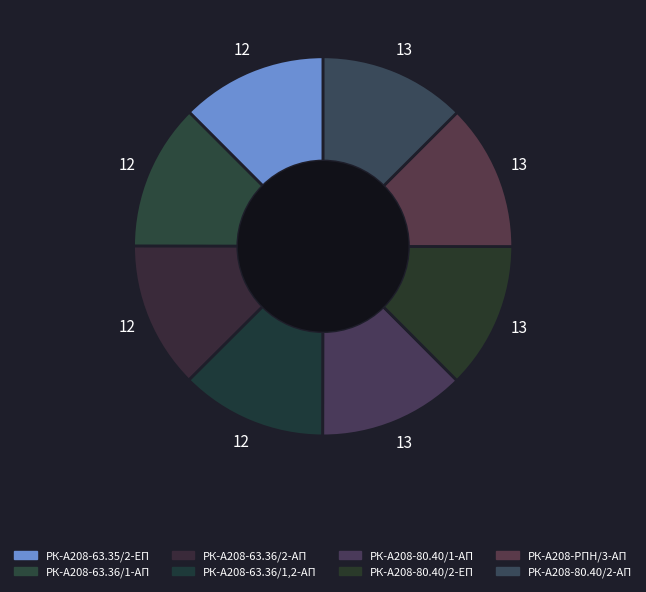

Count the number of slices in the pie.

8